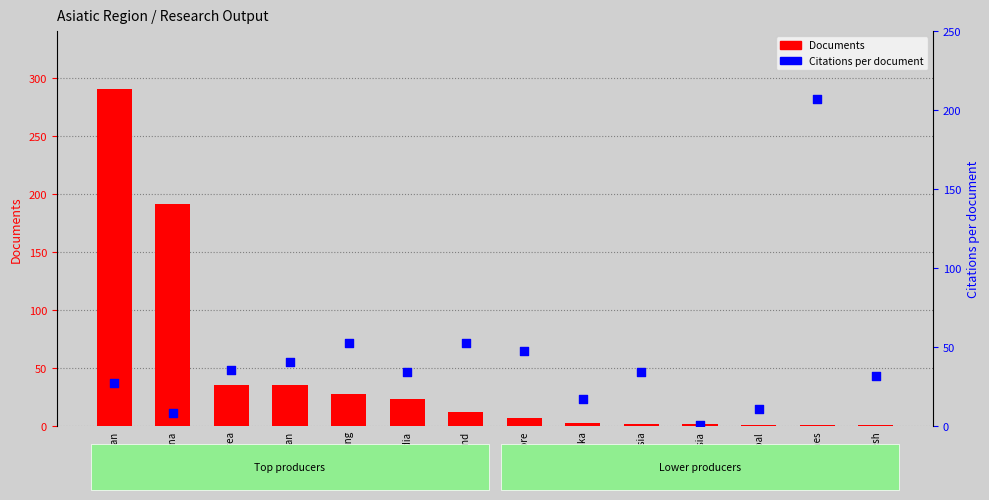

Which series has the widest spread of Y values?

Documents